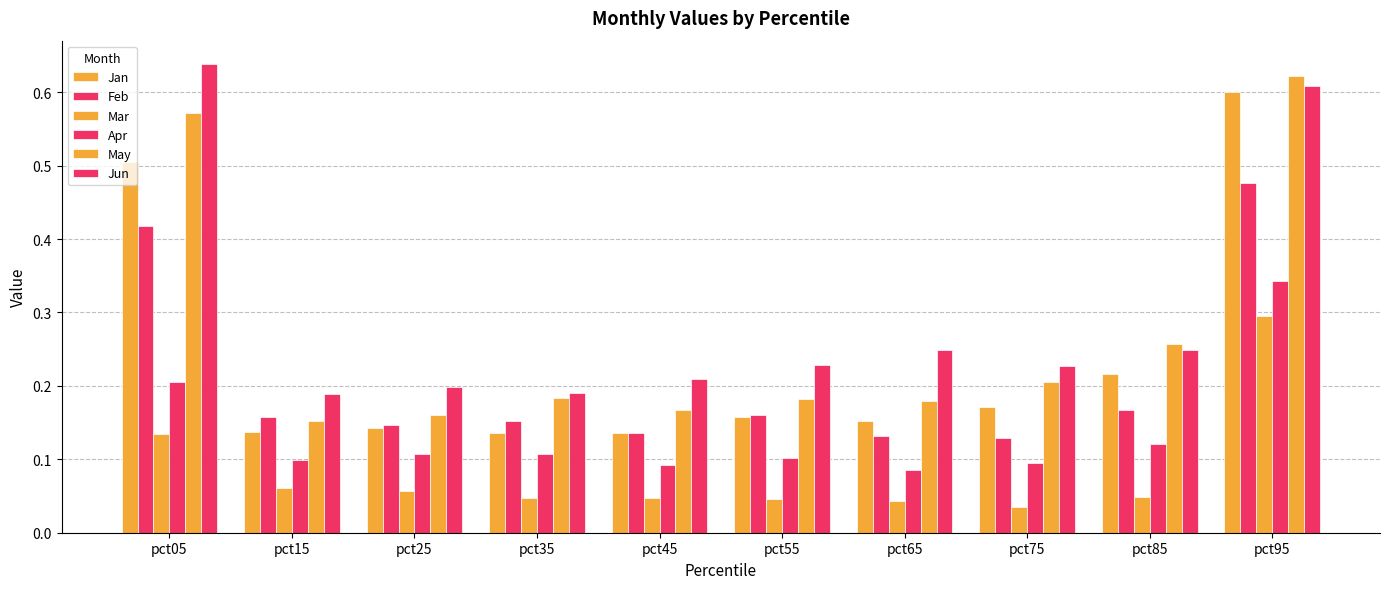

True or false: May has a value of 0.2 at pct35.

True